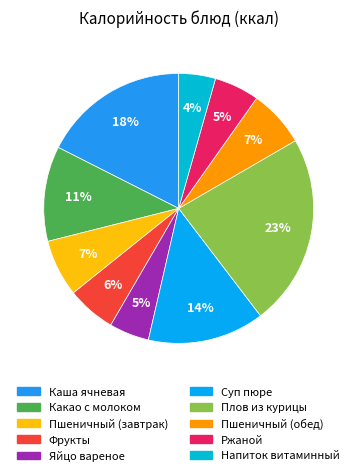

What percentage is the Пшеничный (завтрак) slice, to the nearest percent?

7%